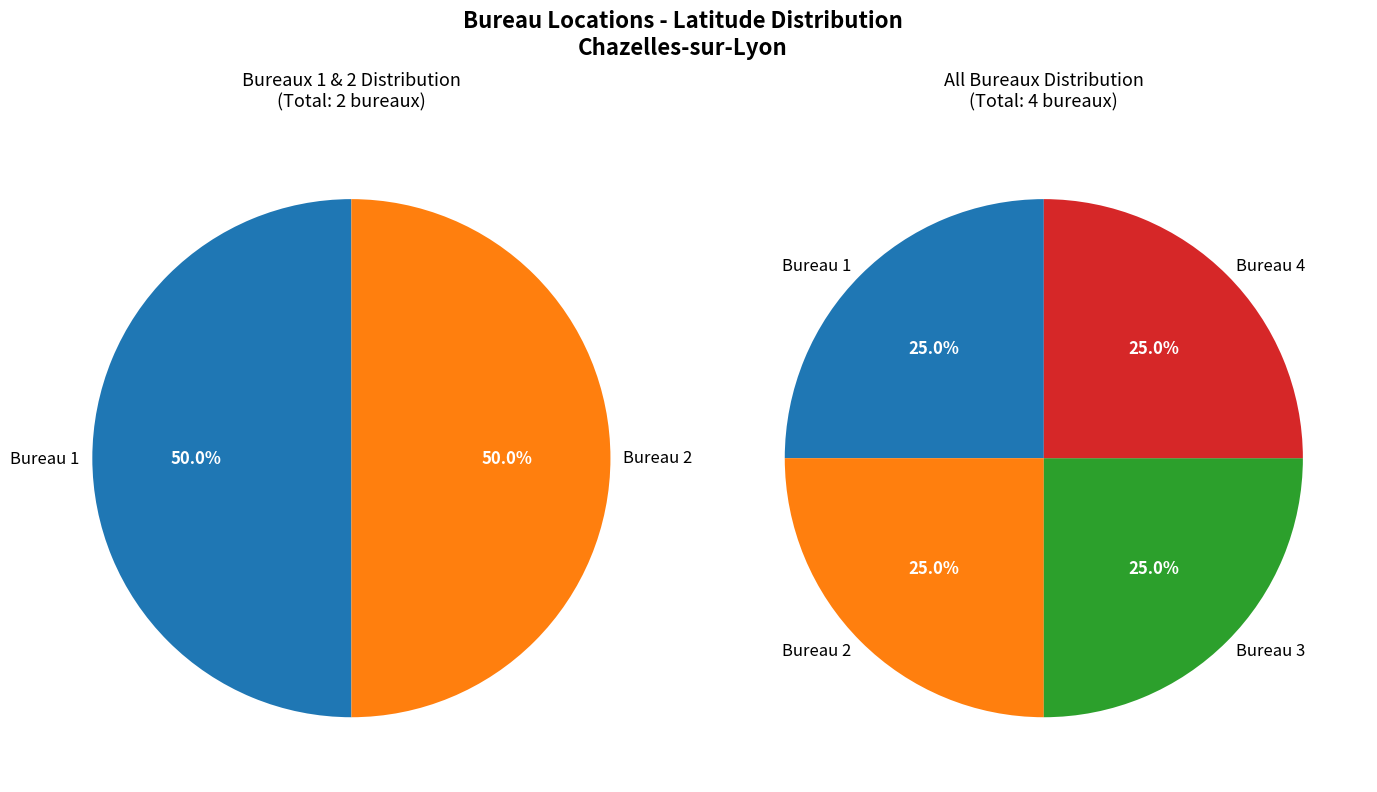

Which category has the smallest portion of the pie?

Bureau 2